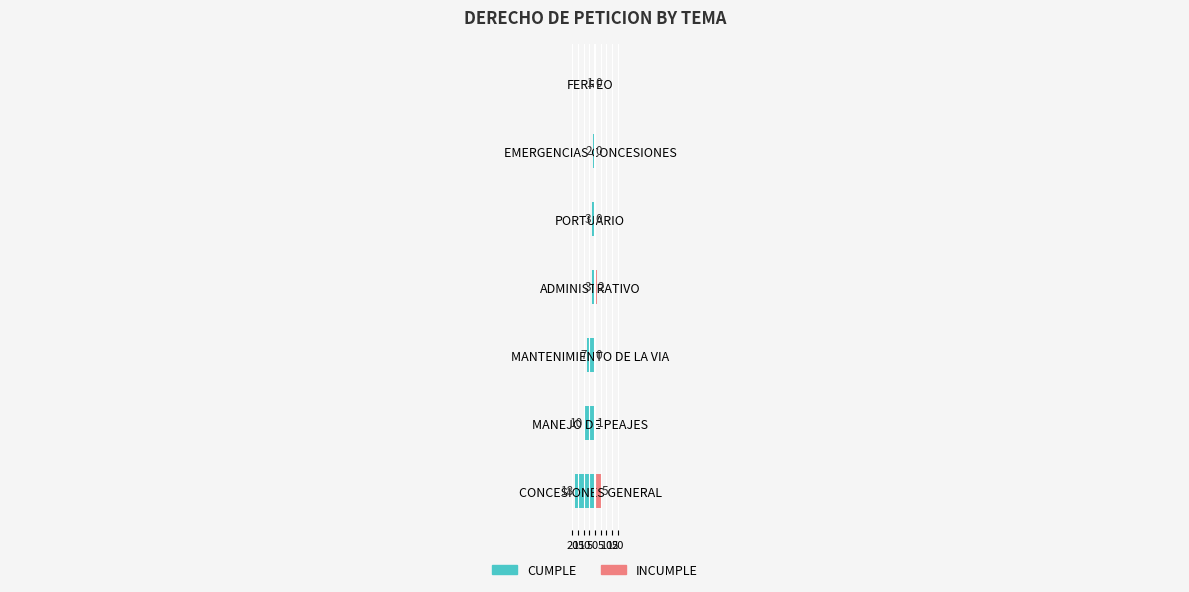

How many INCUMPLE values are between 0 and 2?

6